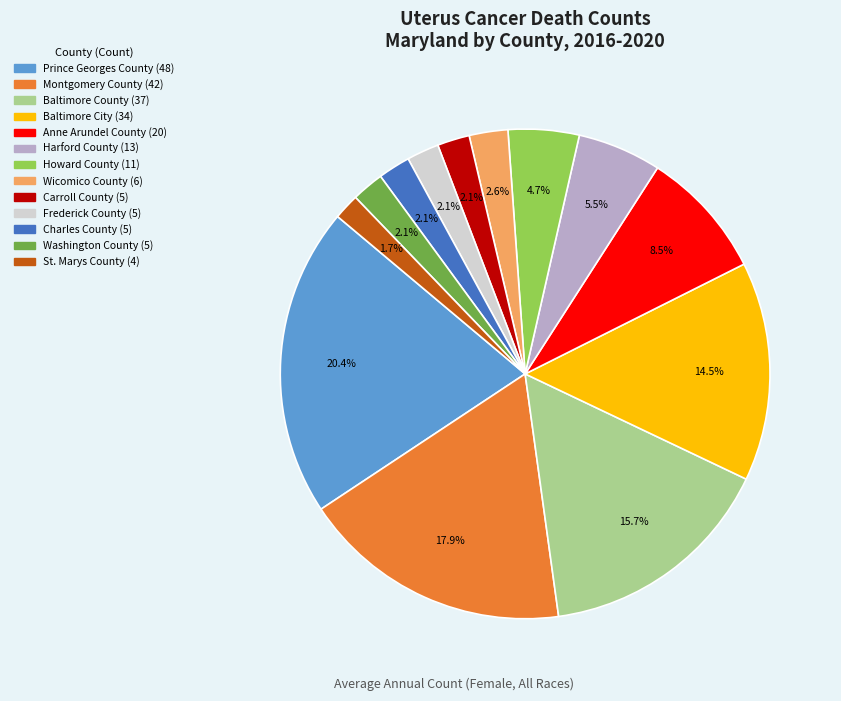

To the nearest percent, what percentage of the pie is Washington County?

2%